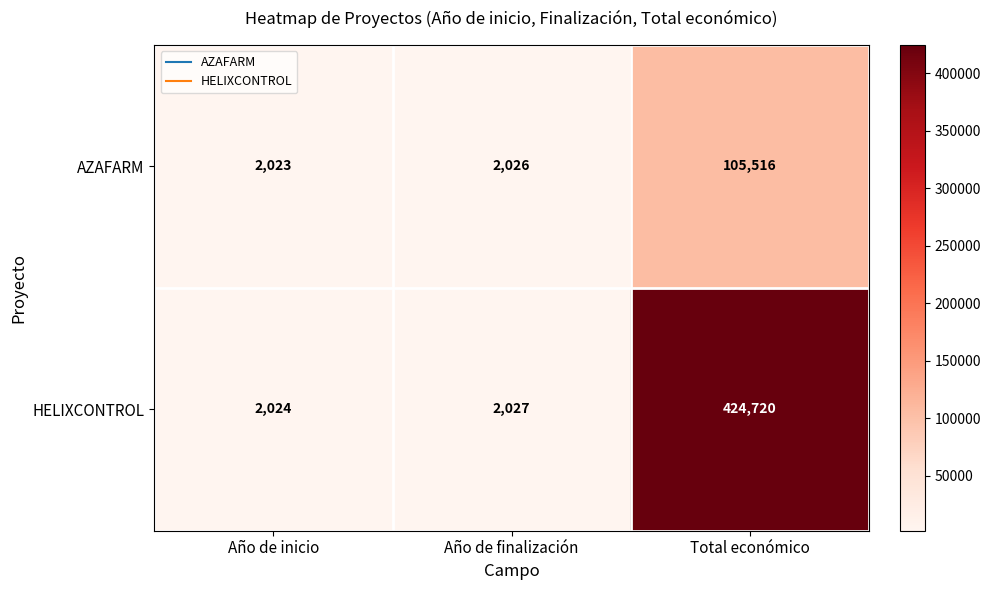

Is it true that HELIXCONTROL equals 424720 at Total económico?

True